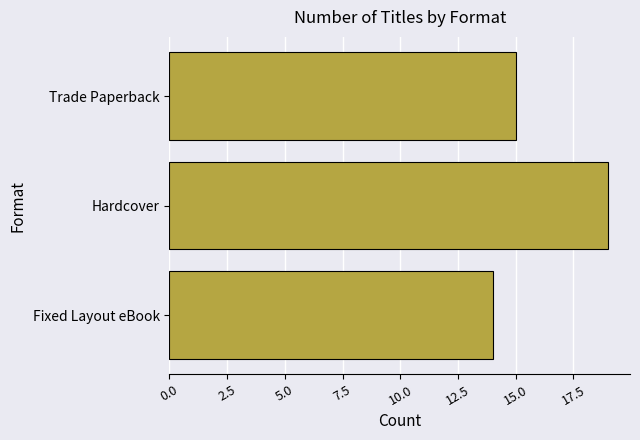

What is the difference between the maximum and minimum values?

5